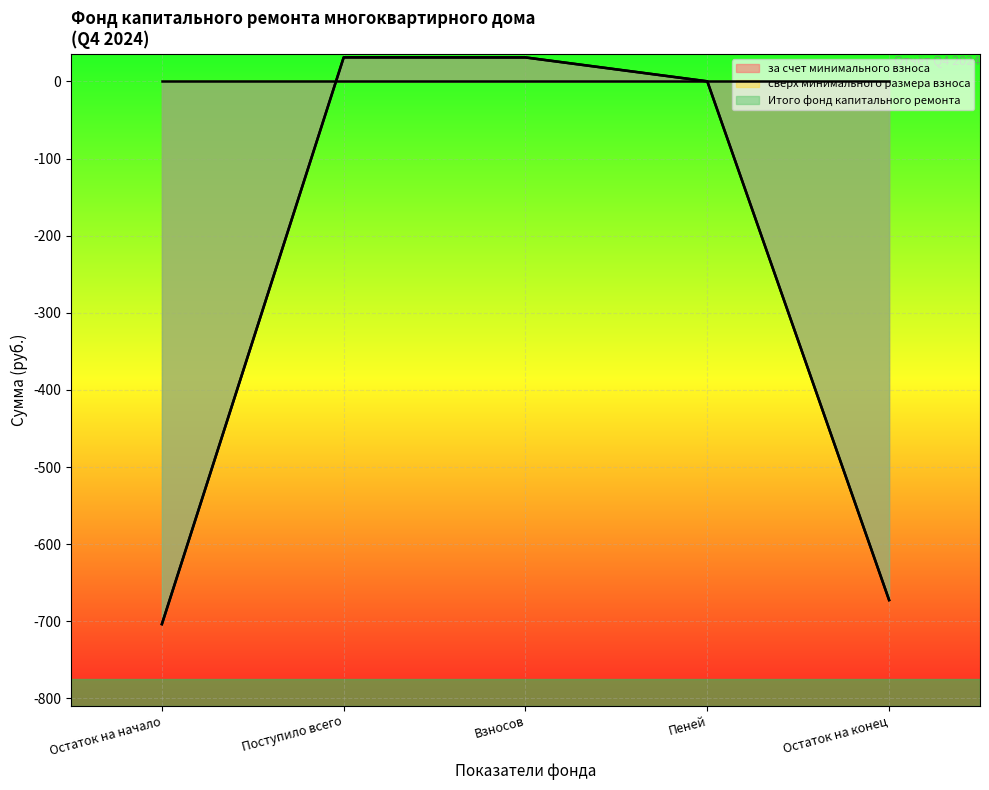

How many values in the за счет минимального взноса series exceed 0?

3